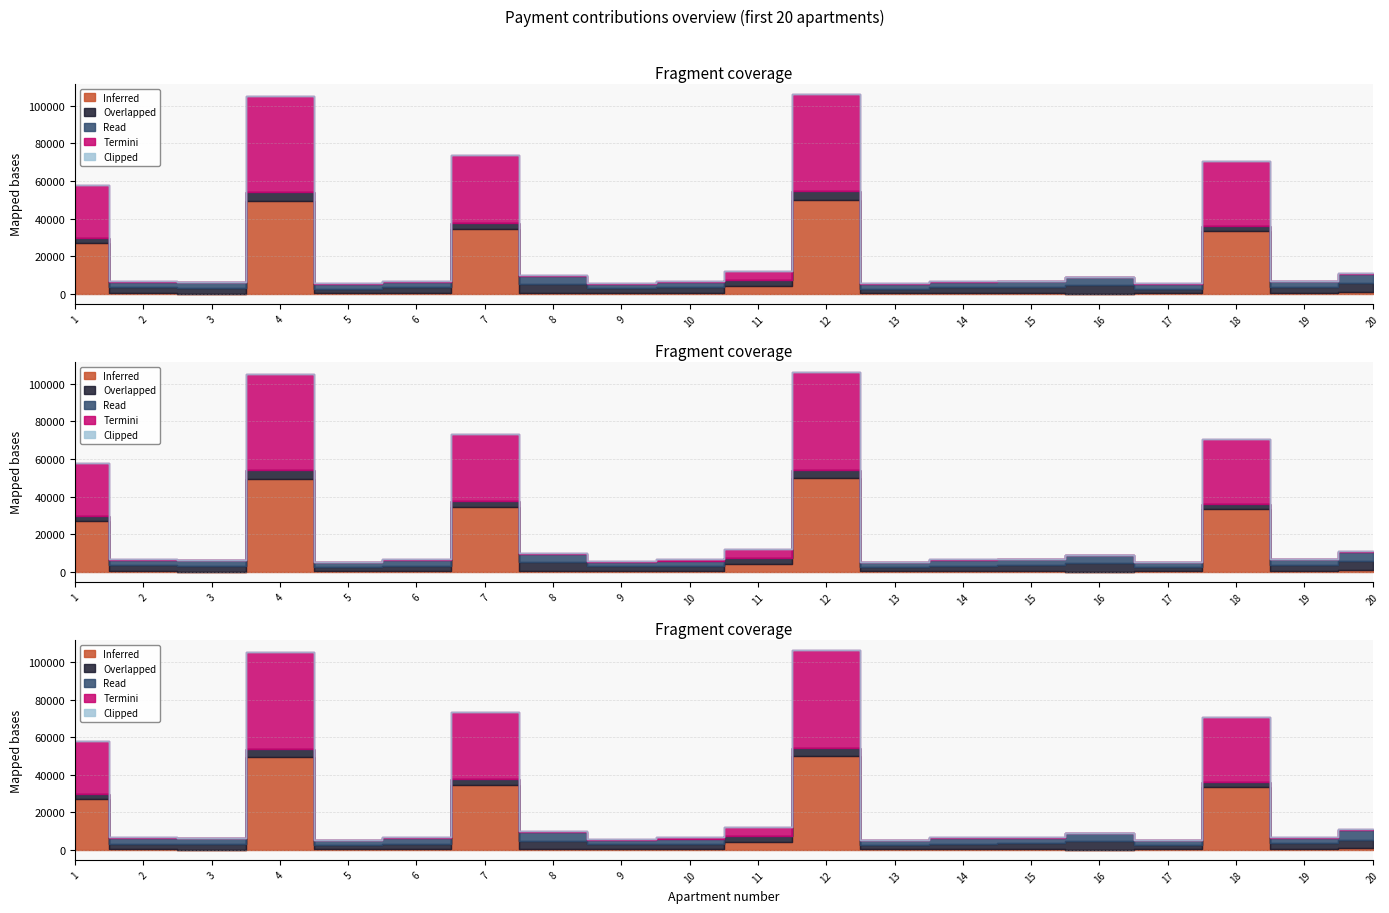

Between 2 and 5, which is larger?

2